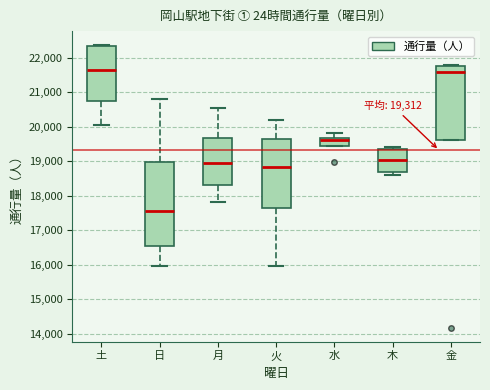

Which box's median line is the lowest?

日